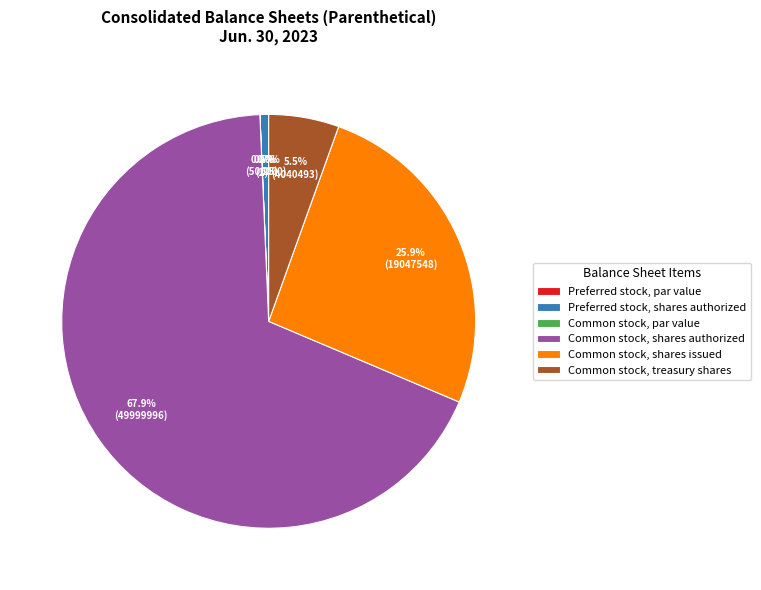

What portion of the pie excludes Common stock, par value?

100.0%